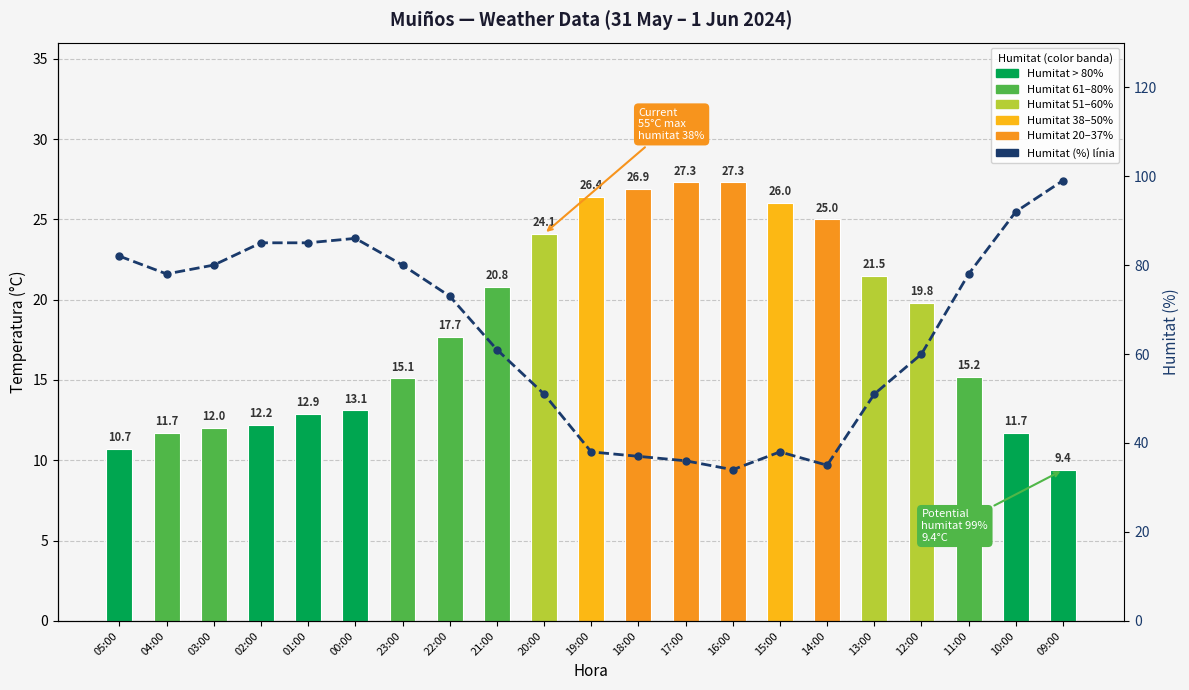

What position from the right is 20:00?

12